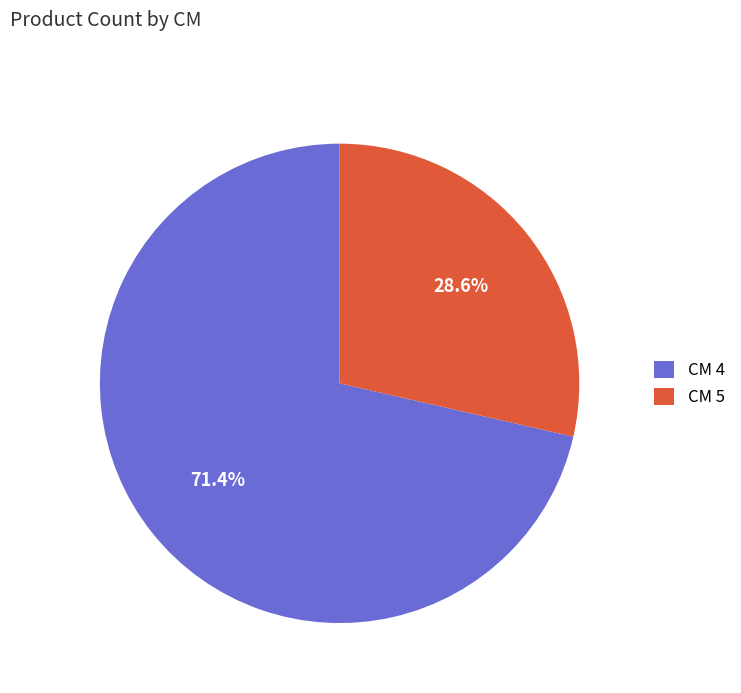

What is the majority slice?

CM 4